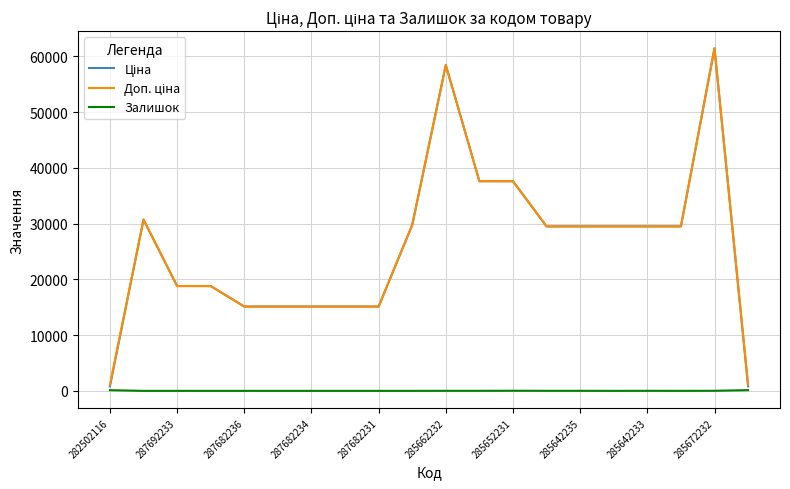

Reading left to right, transcribe all the data shown in this chart.

Ціна: 818.5	30717.1	18796.8	18796.8	15120.0	15120.0	15120.0	15120.0	15120.0	29747.2	58426.5	37593.6	37593.6	29491.5	29491.5	29491.5	29491.5	29491.5	61434.3	818.5
Доп. ціна: 1109.2	30717.1	18796.8	18796.8	15120.0	15120.0	15120.0	15120.0	15120.0	29747.2	58426.5	37593.6	37593.6	29491.5	29491.5	29491.5	29491.5	29491.5	61434.3	1109.2
Залишок: 125.0	0.0	0.0	0.0	0.0	0.0	0.0	0.0	0.0	0.0	12.0	12.0	22.0	11.0	11.0	0.0	13.0	4.0	15.0	129.0